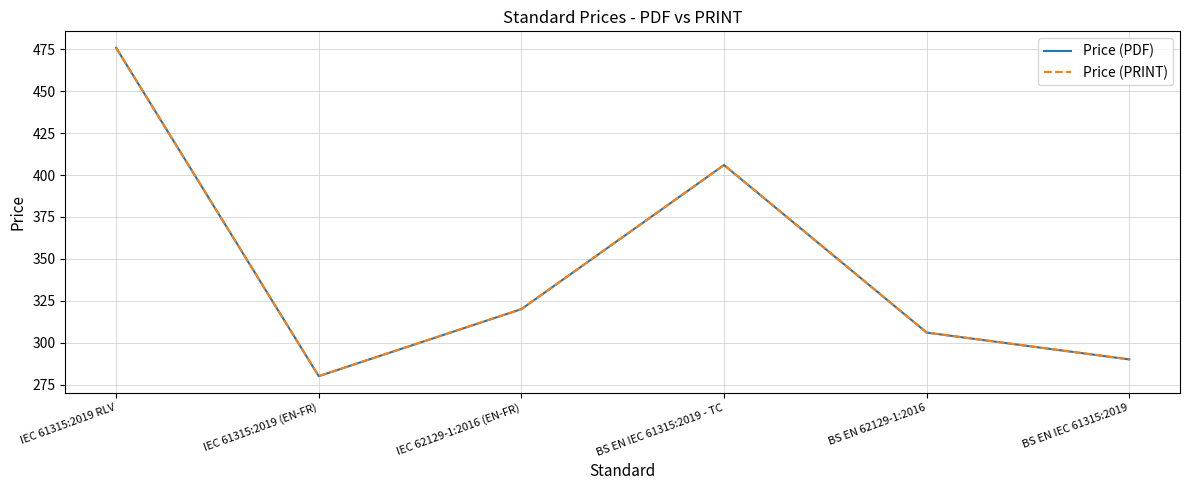

At how many categories does at least one series exceed 312?

3